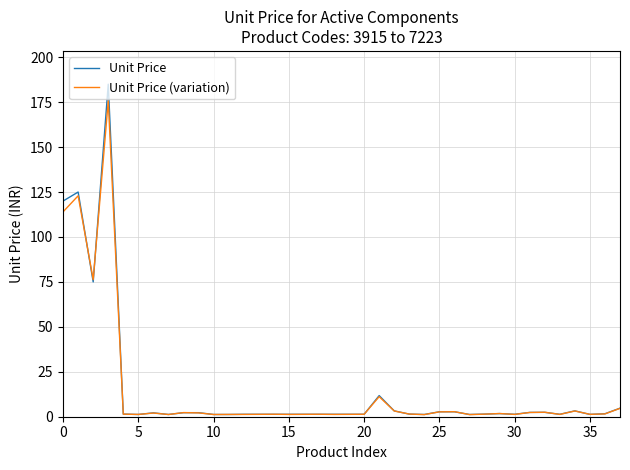

Which series has the widest spread of values?

Unit Price